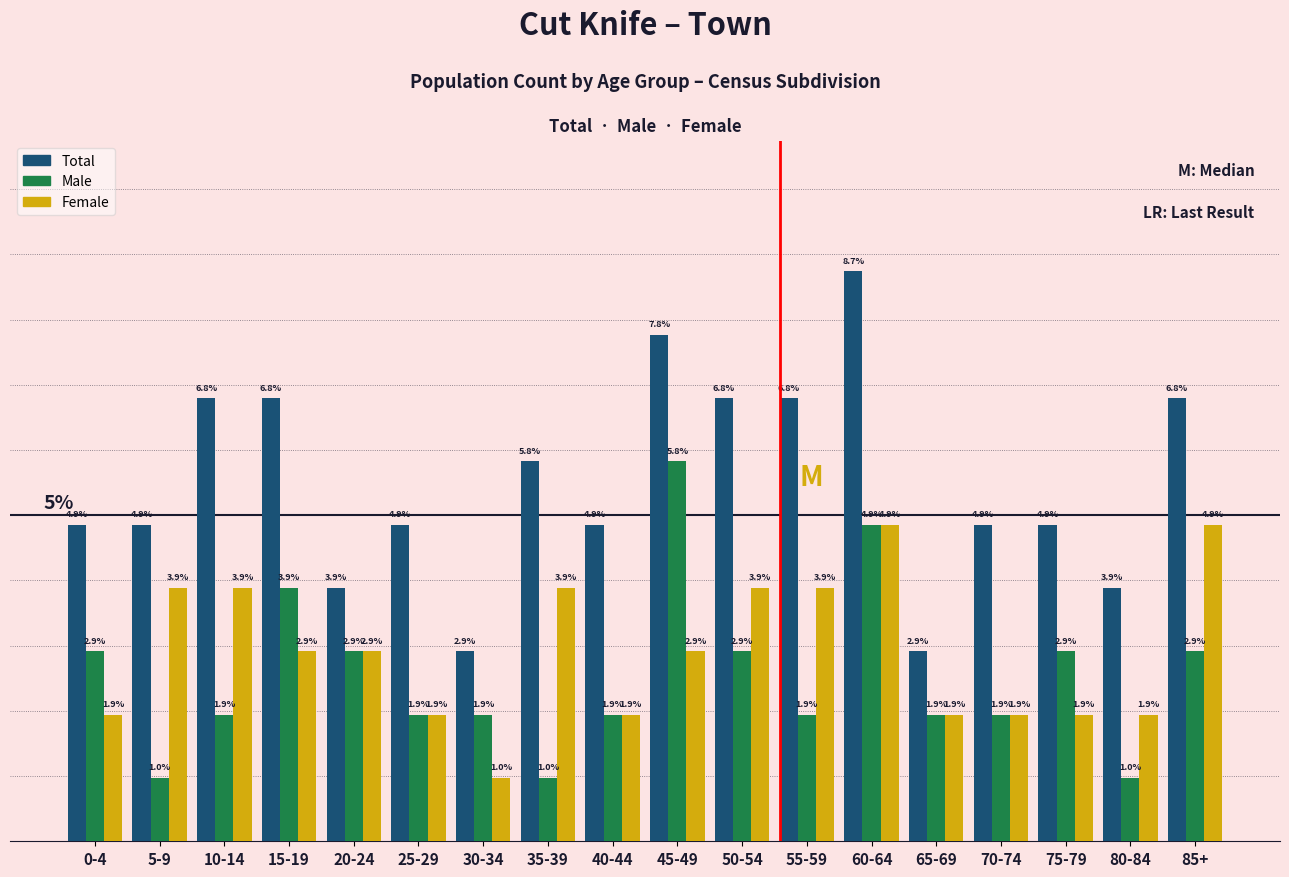

Where does the Female series first go above 2?

5-9